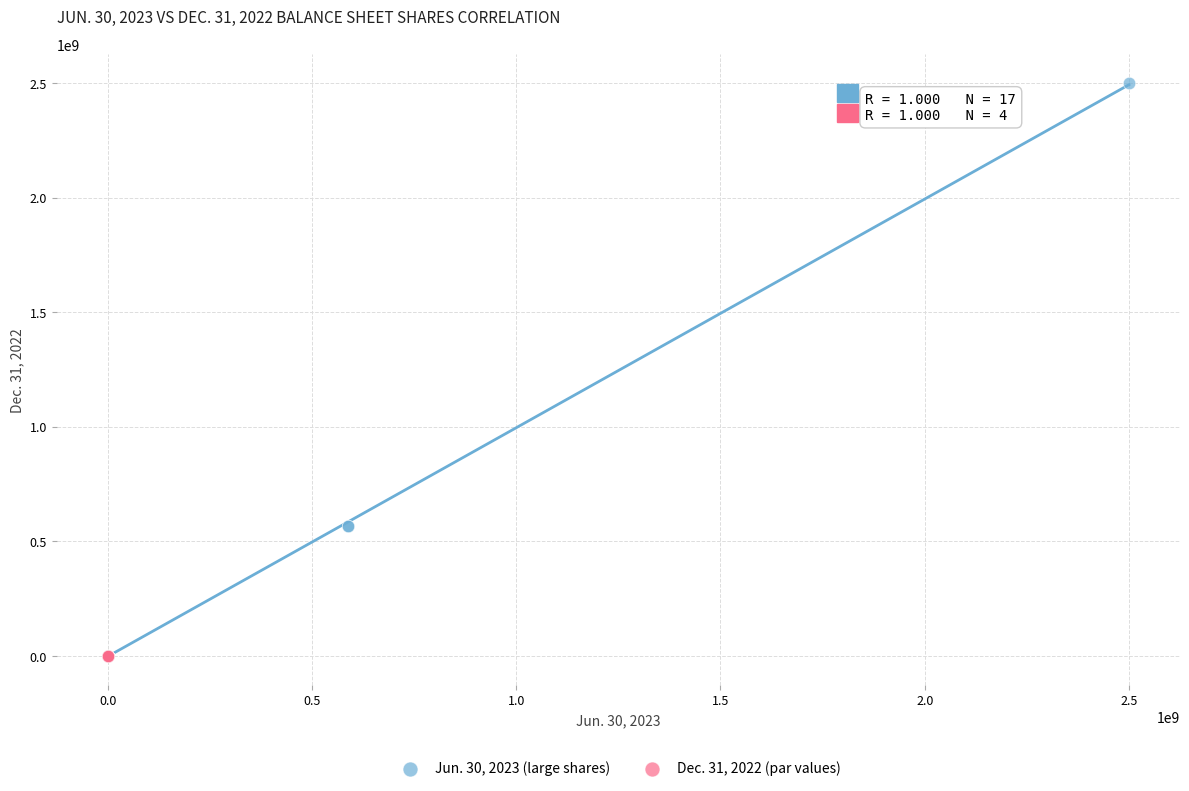

Which series contains the highest Y value?

Jun. 30, 2023 (large shares)